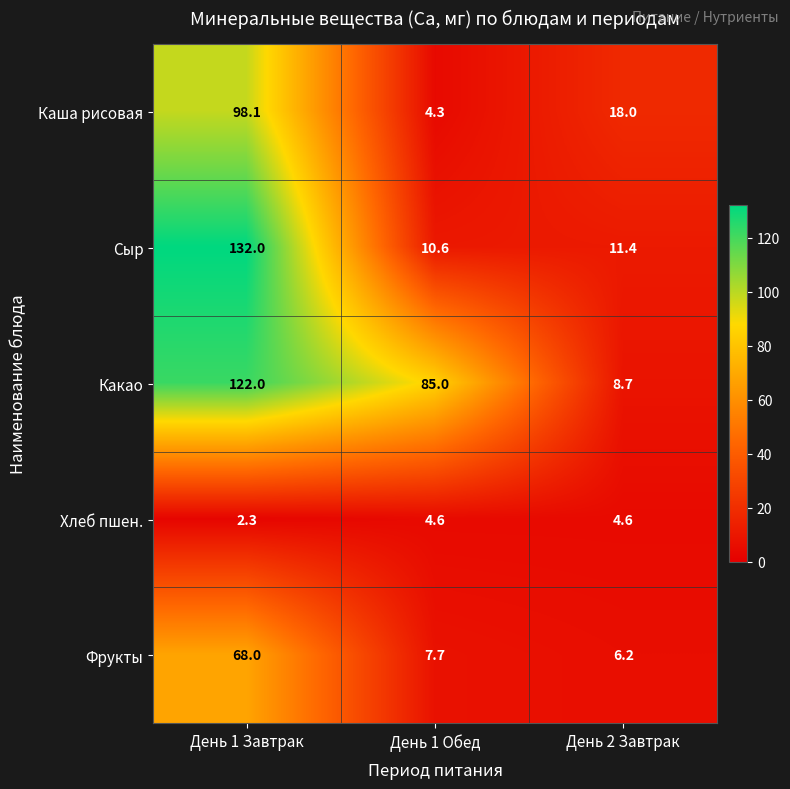

Rank the series by their maximum value, from highest to lowest.

Сыр, Какао, Каша рисовая, Фрукты, Хлеб пшен.